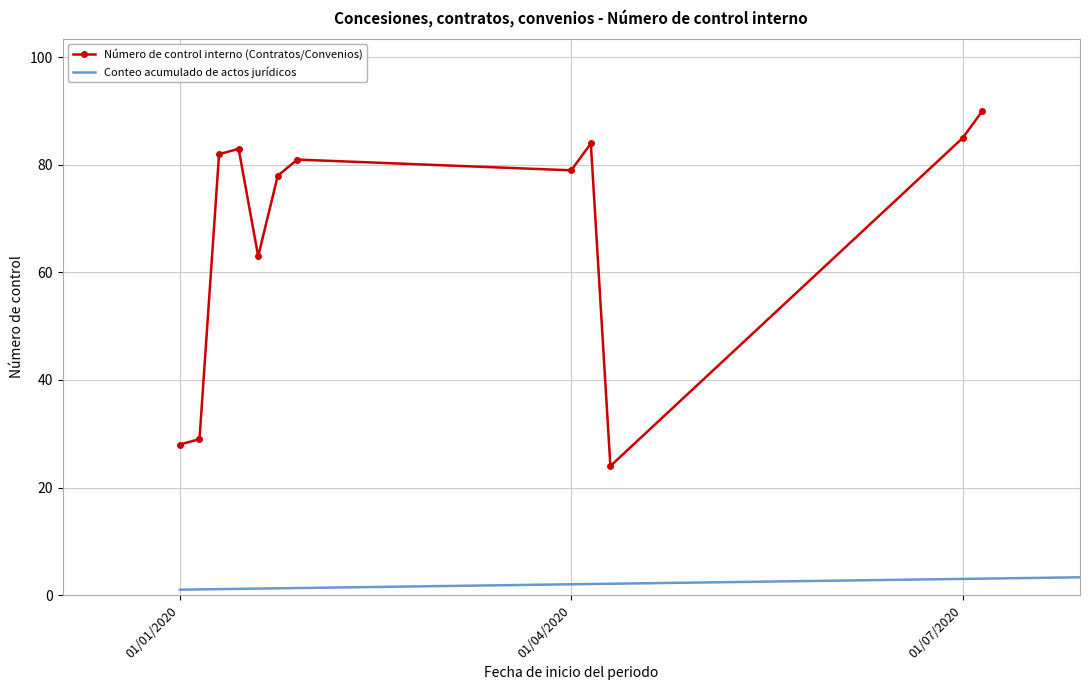

True or false: Número de control interno (Contratos/Convenios) and Conteo acumulado de actos jurídicos intersect in this chart.

False